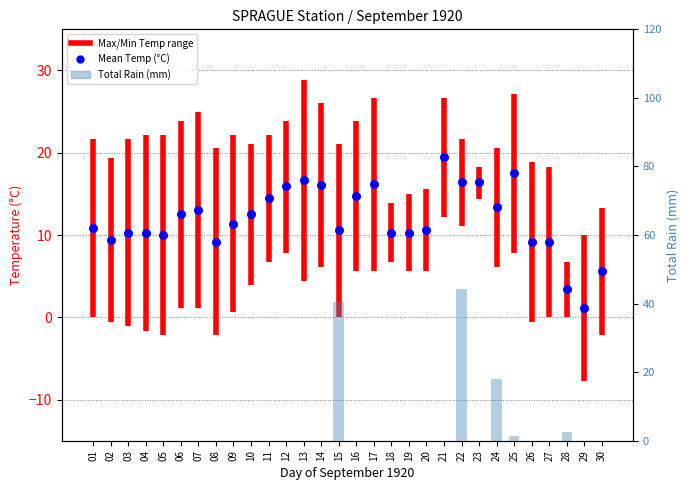

At how many categories does at least one series exceed 12?

15